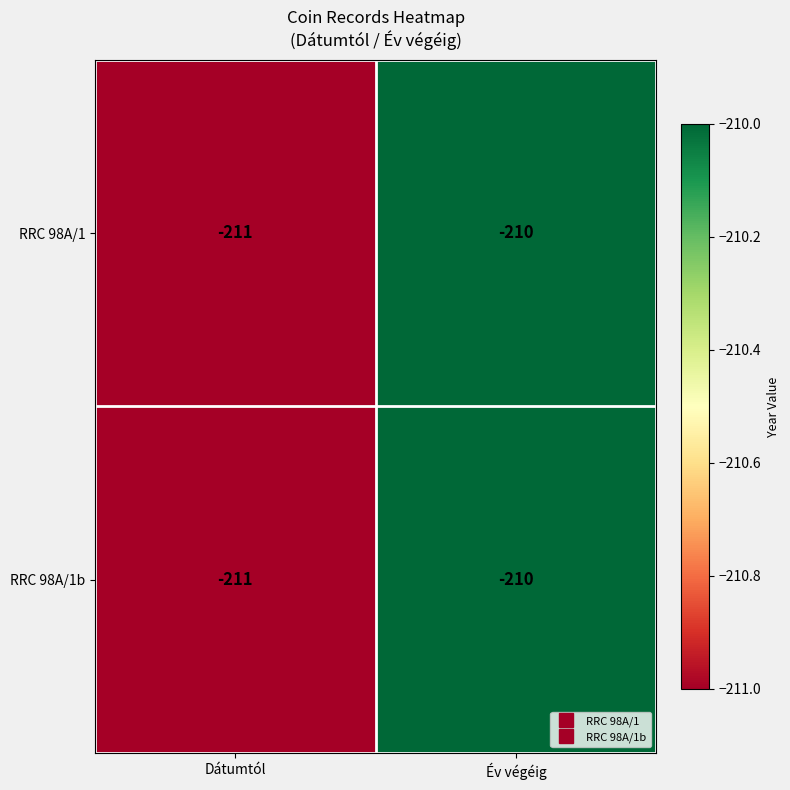

How many data points does each series have?

2